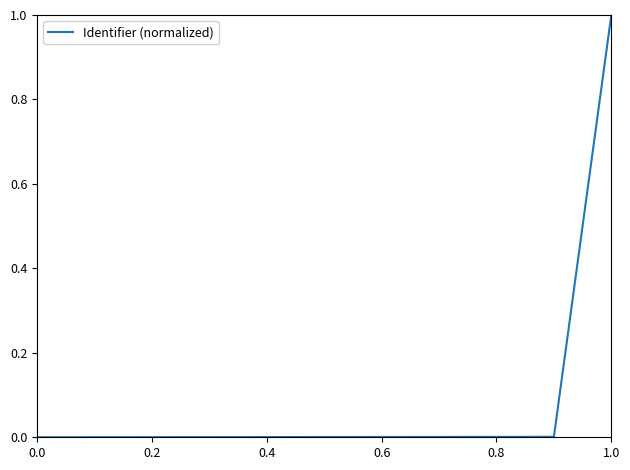

What is the greatest value displayed?

1.0